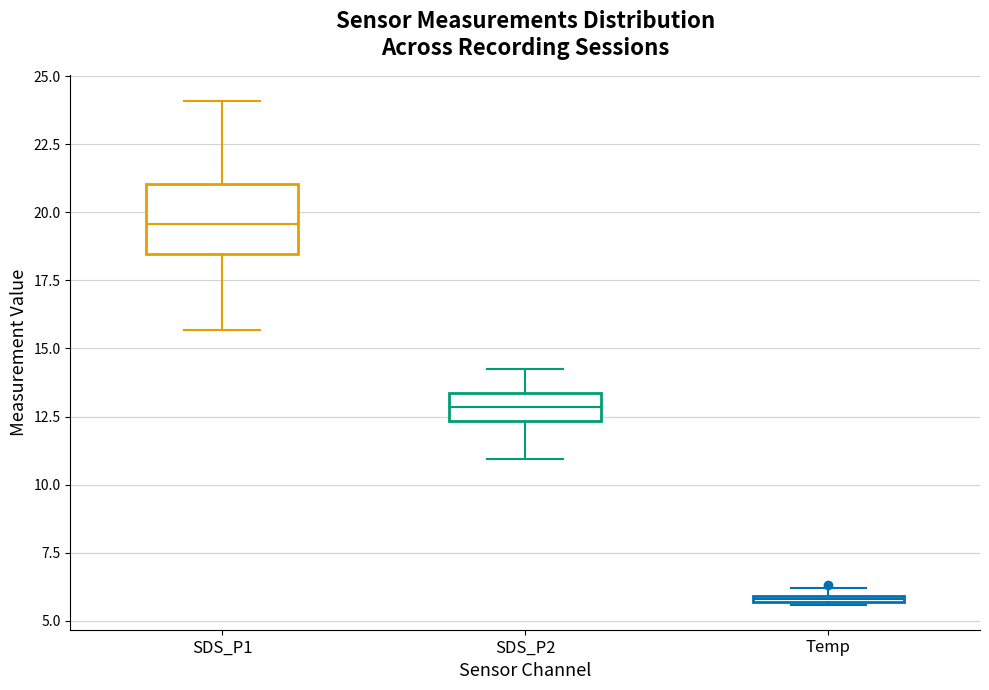

Which box is the tallest, from its lower edge to its upper edge?

SDS_P1